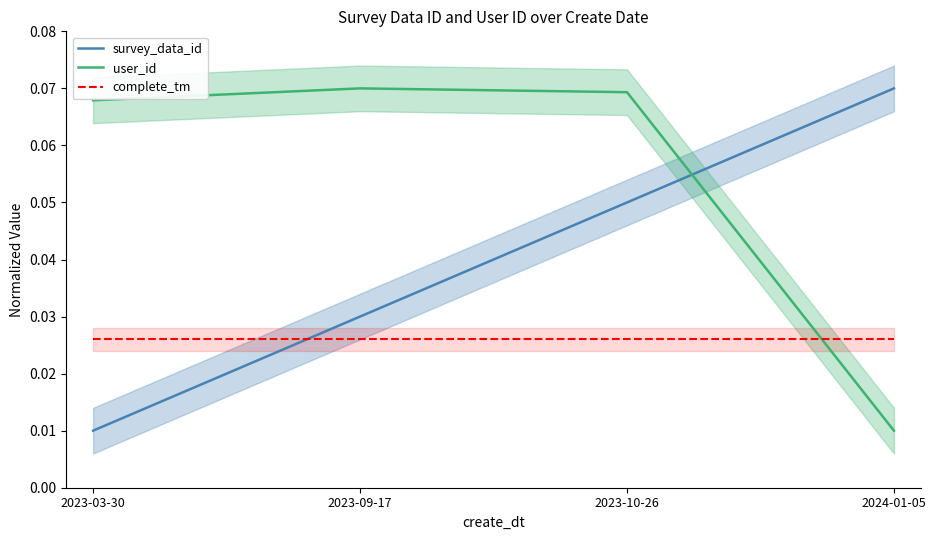

How many lines are shown in the chart?

3